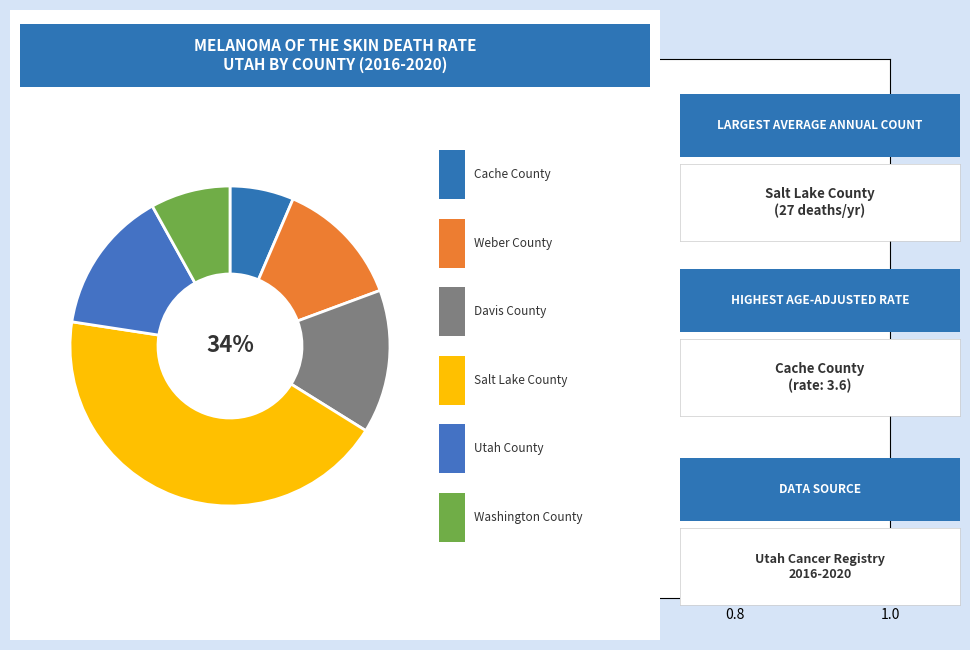

What percentage is the Weber County slice, to the nearest percent?

13%